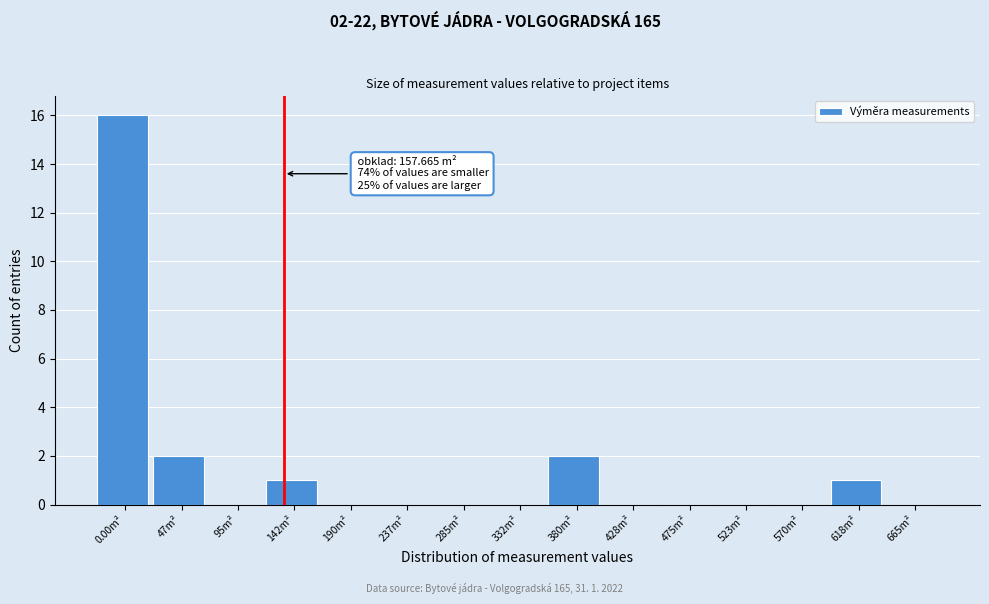

Reading left to right, what are all the values shown in this chart?

0.00m²=16	47m²=2	95m²=0	142m²=1	190m²=0	237m²=0	285m²=0	332m²=0	380m²=2	428m²=0	475m²=0	523m²=0	570m²=0	618m²=1	665m²=0